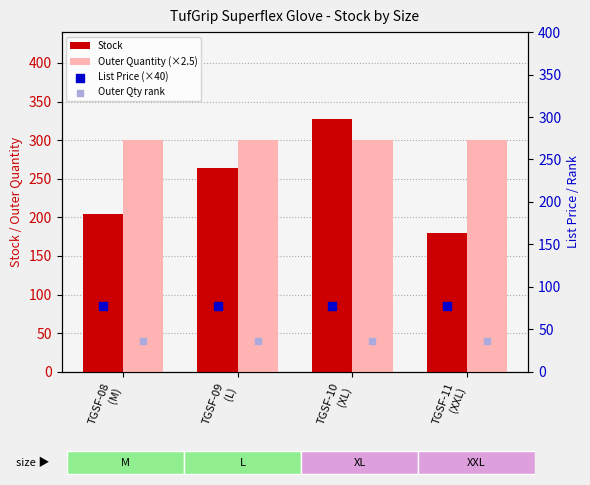

At how many categories does at least one series exceed 93?

4